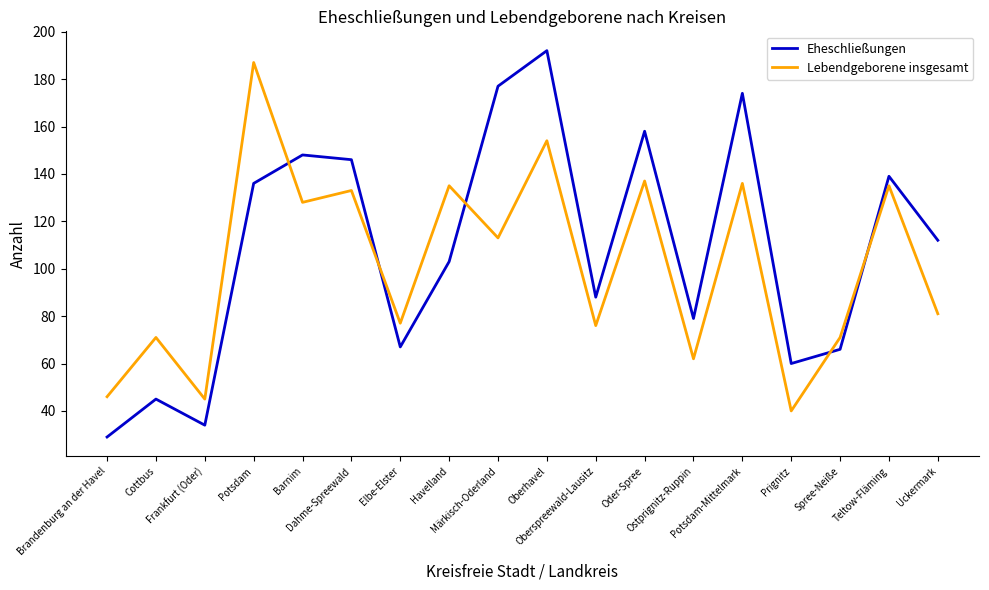

Reading left to right, extract all data points from this chart.

Eheschließungen: 29	45	34	136	148	146	67	103	177	192	88	158	79	174	60	66	139	112
Lebendgeborene insgesamt: 46	71	45	187	128	133	77	135	113	154	76	137	62	136	40	71	135	81